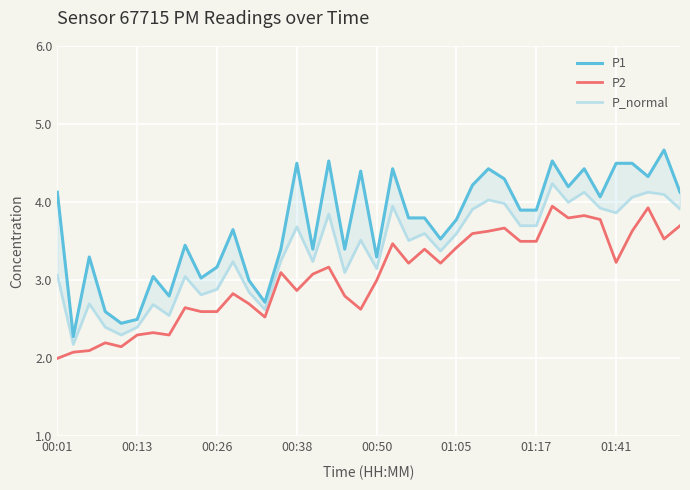

Is it true that P2 equals 3.4 at 01:05?

True